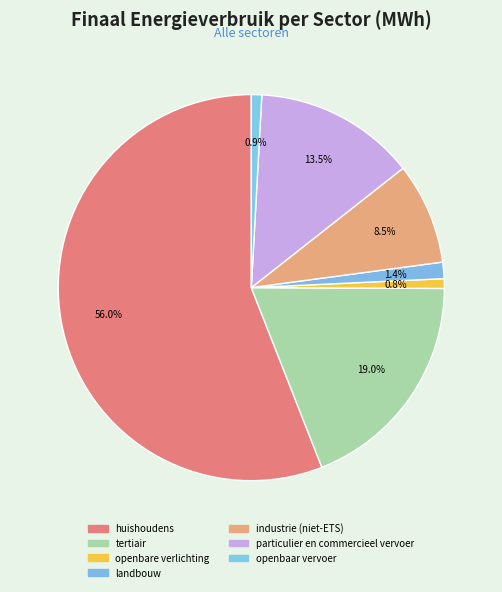

Between openbare verlichting and landbouw, which is larger?

landbouw